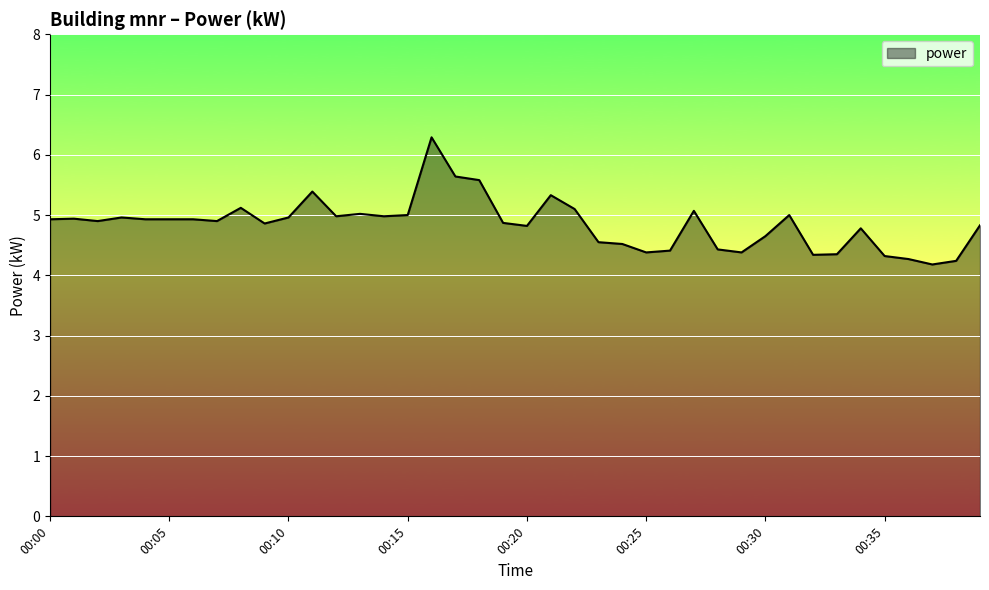

What is the difference between the maximum and minimum values?

2.1